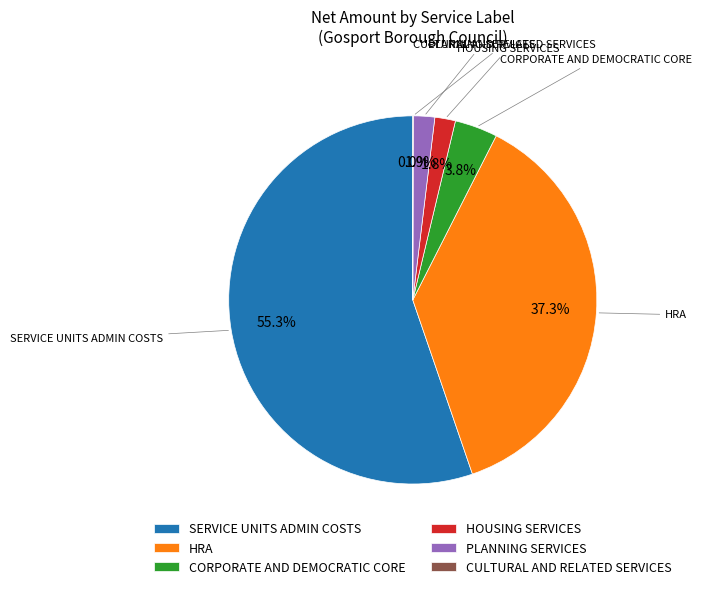

What percentage do HOUSING SERVICES and HRA together represent?

39.1%